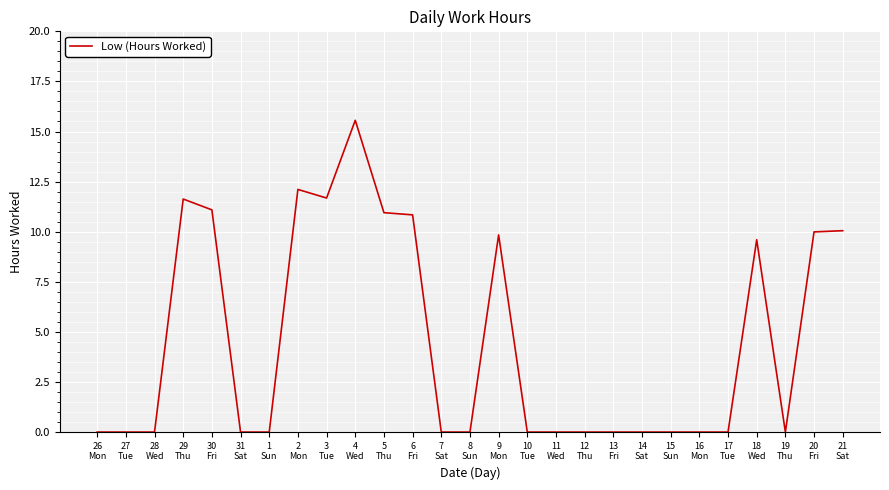

What is the sum of the values at 3
Tue and 28
Wed?

11.7